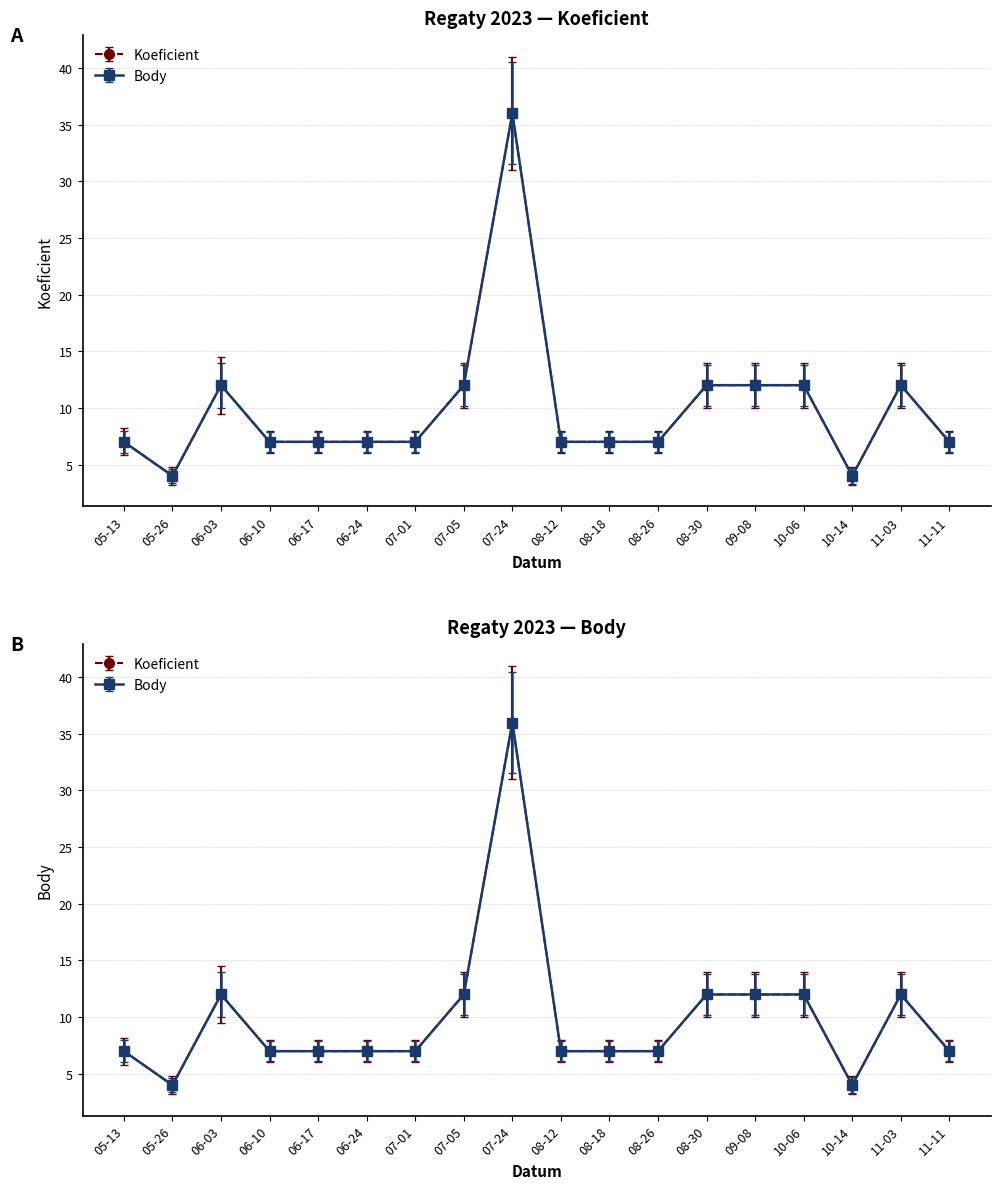

Is this an area chart (filled region under the line)?

No